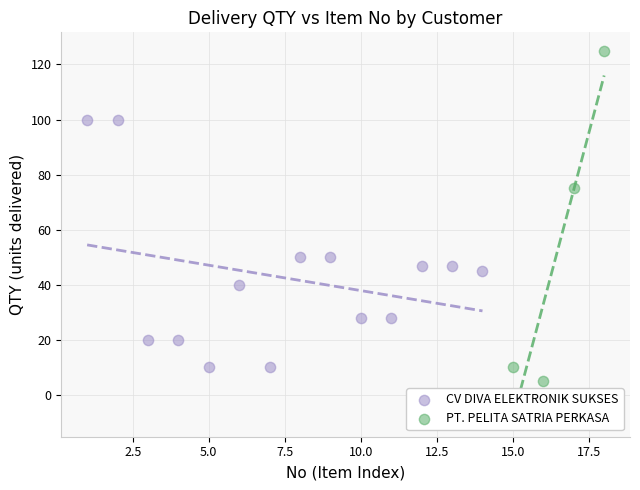

Which series has the largest Y range (max minus min)?

PT. PELITA SATRIA PERKASA